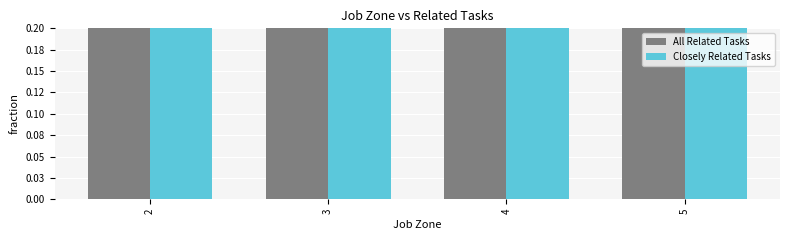

The Closely Related Tasks series shows 0 at 2. True or false?

False